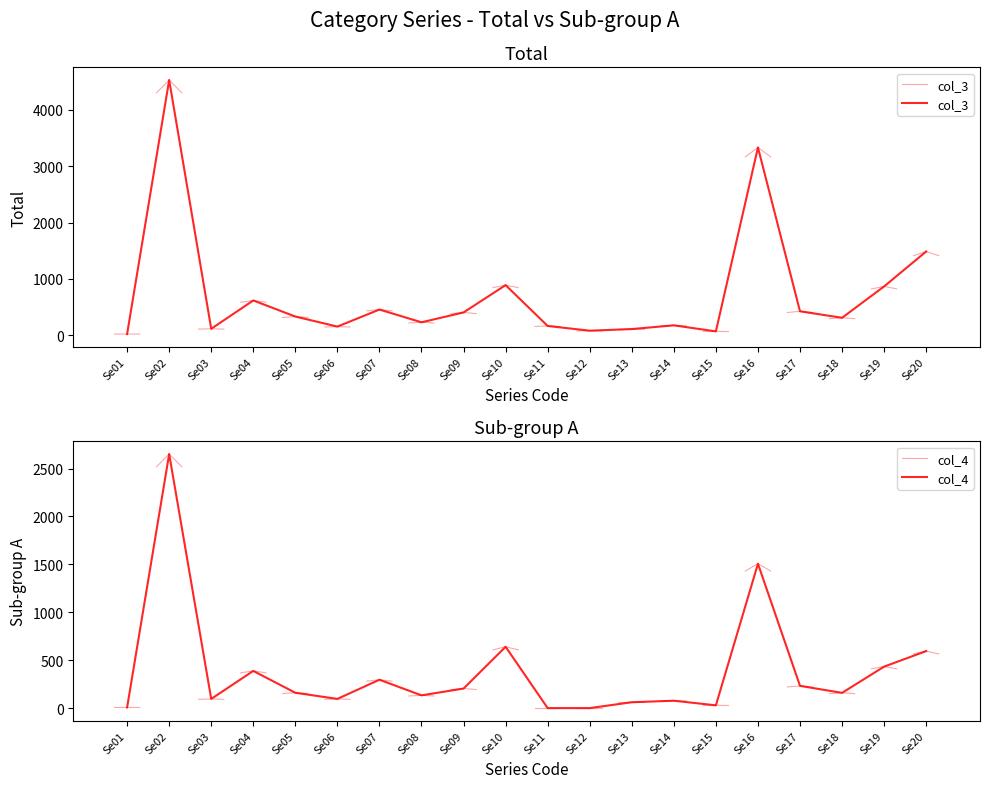

What is the sum of all col_3 values?

14782